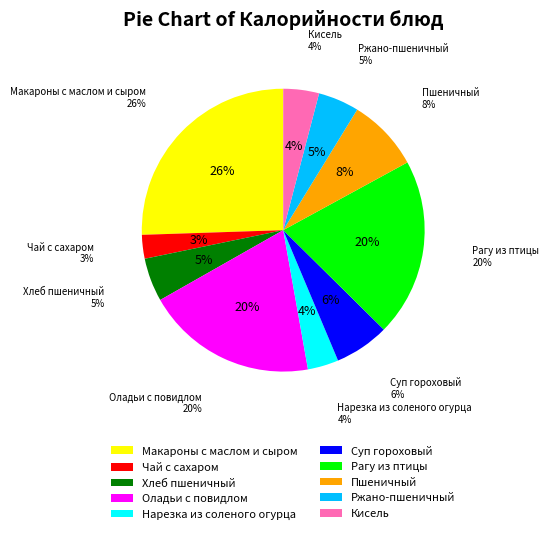

How many slices are in this pie chart?

10